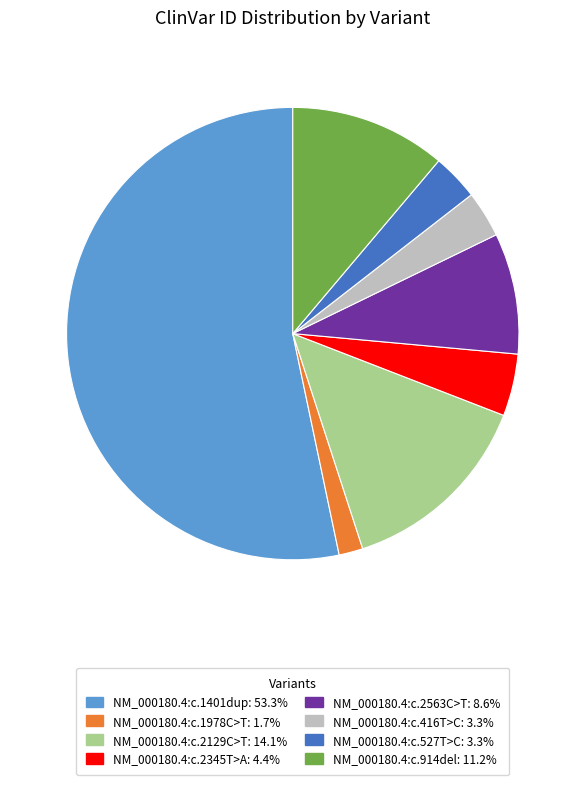

Which slice is the largest?

NM_000180.4:c.1401dup